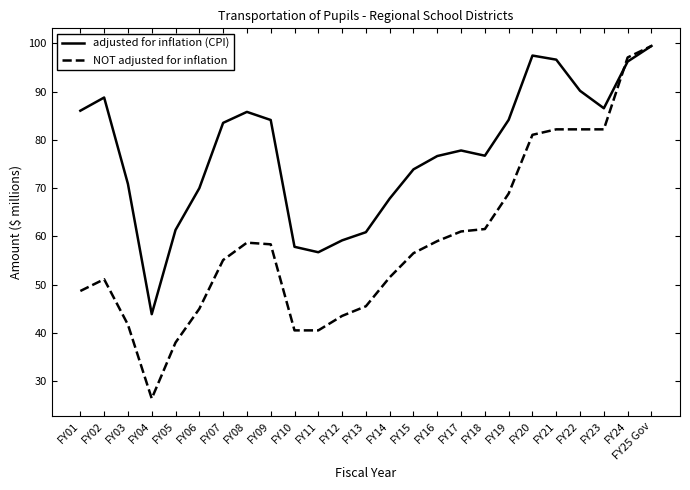

What is the difference between the highest and lowest values at FY12?

15.7